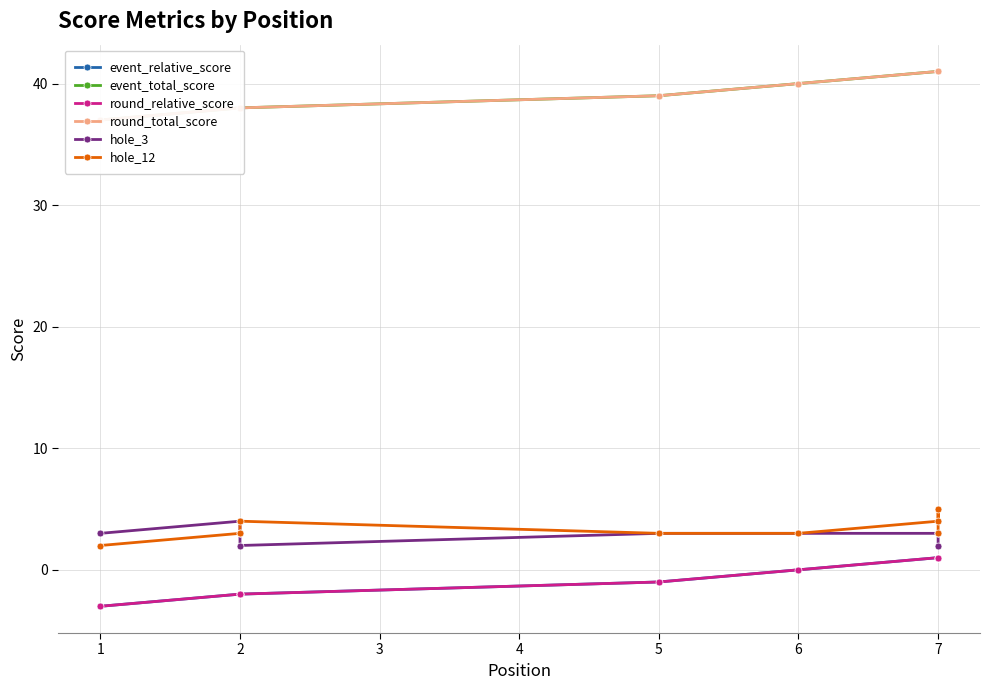

What is the spread (max minus min) of values at 6?

40